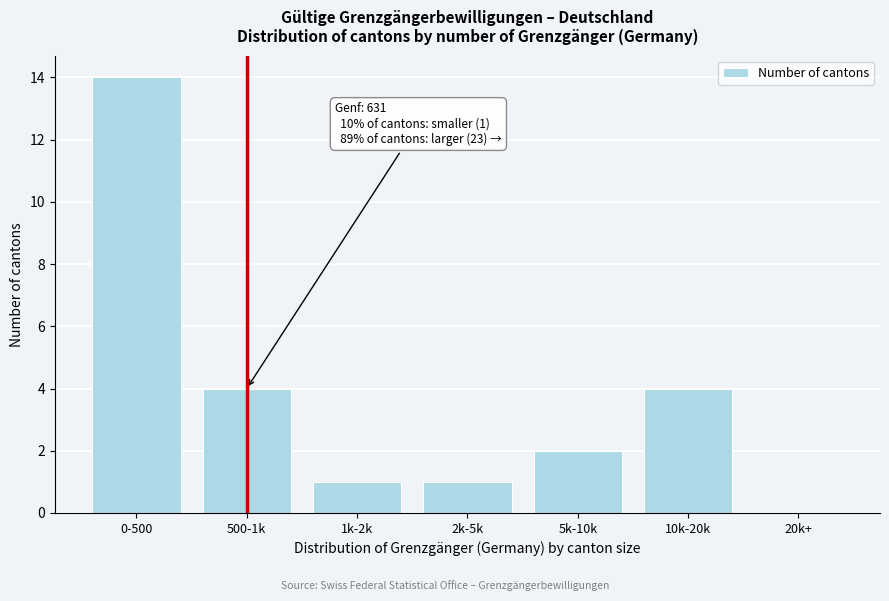

Reading left to right, list all the values displayed in this chart.

0-500=14	500-1k=4	1k-2k=1	2k-5k=1	5k-10k=2	10k-20k=4	20k+=0